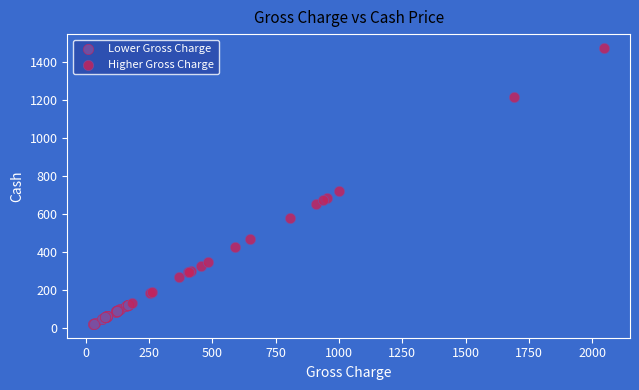

Which series reaches the minimum Y coordinate?

Lower Gross Charge